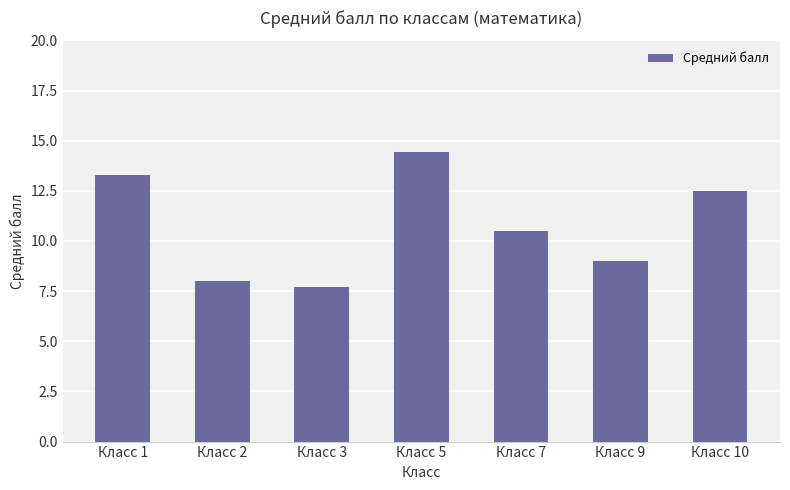

Is it true that the value at Класс 9 is 9.0?

True